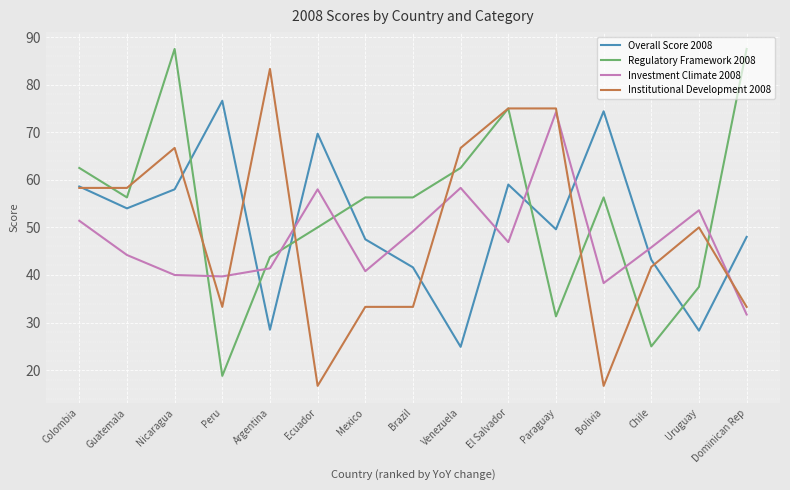

Between Guatemala and El Salvador, which series saw the biggest shift?

Regulatory Framework 2008